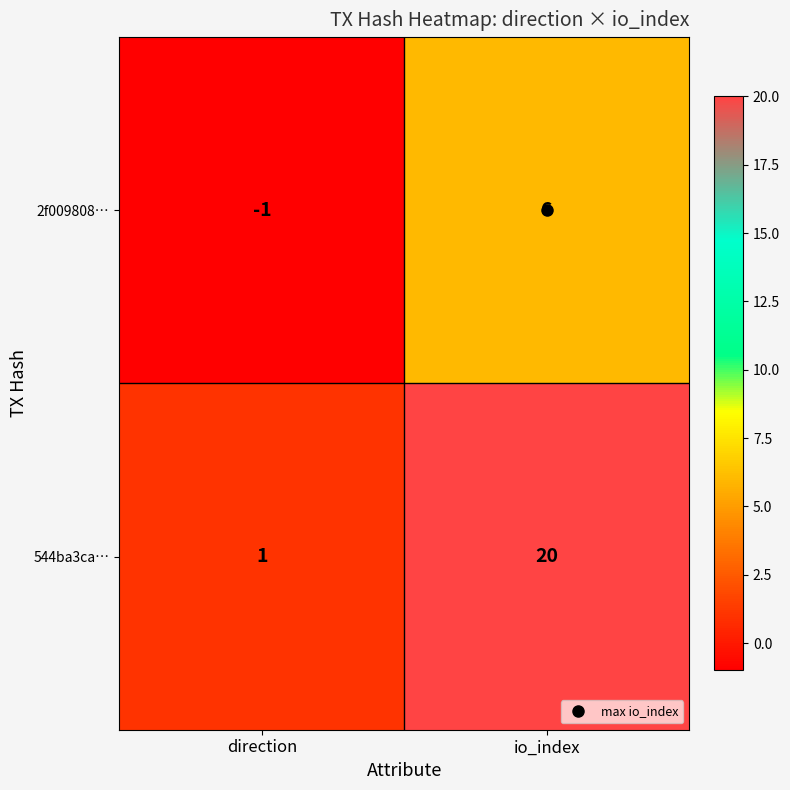

What is the sum of all 2f009808… values?

5